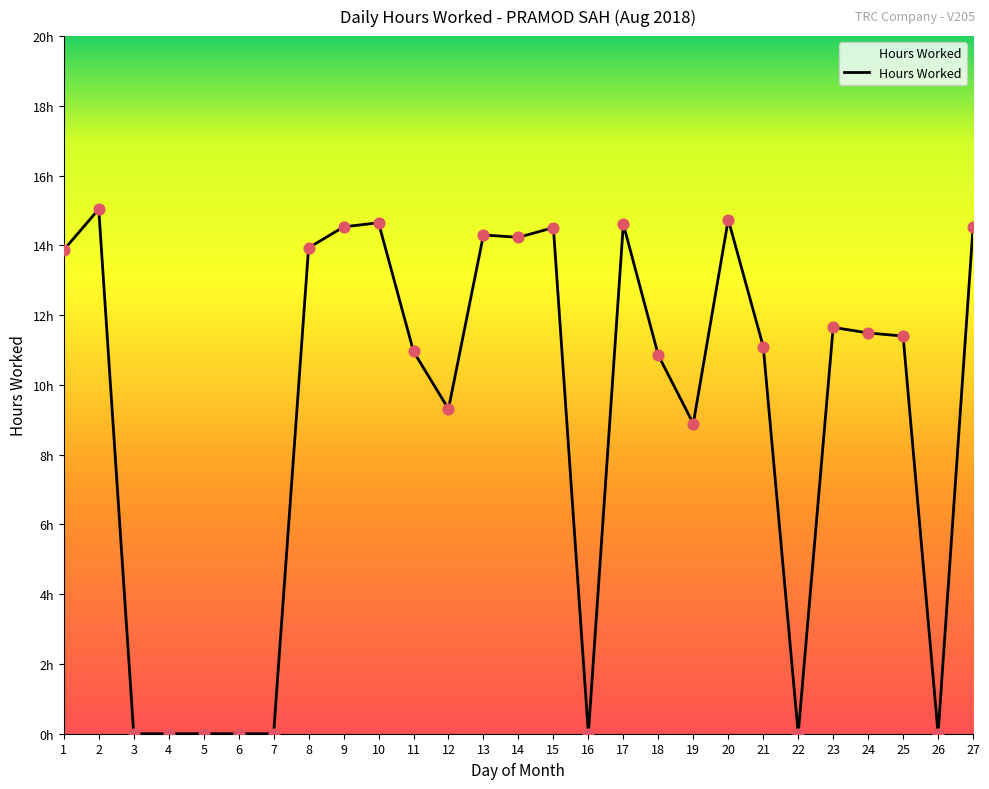

Is this an area chart (filled region under the line)?

Yes